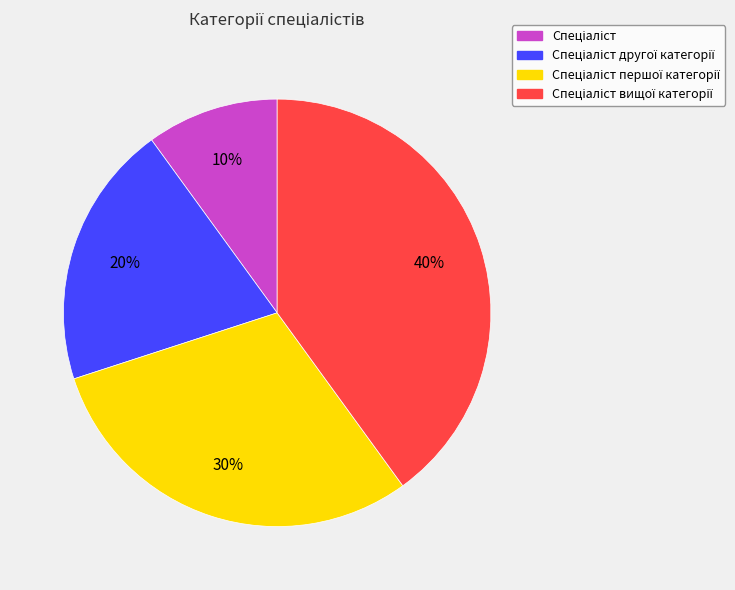

To the nearest percent, what is the difference between the largest and smallest slice percentages?

30%